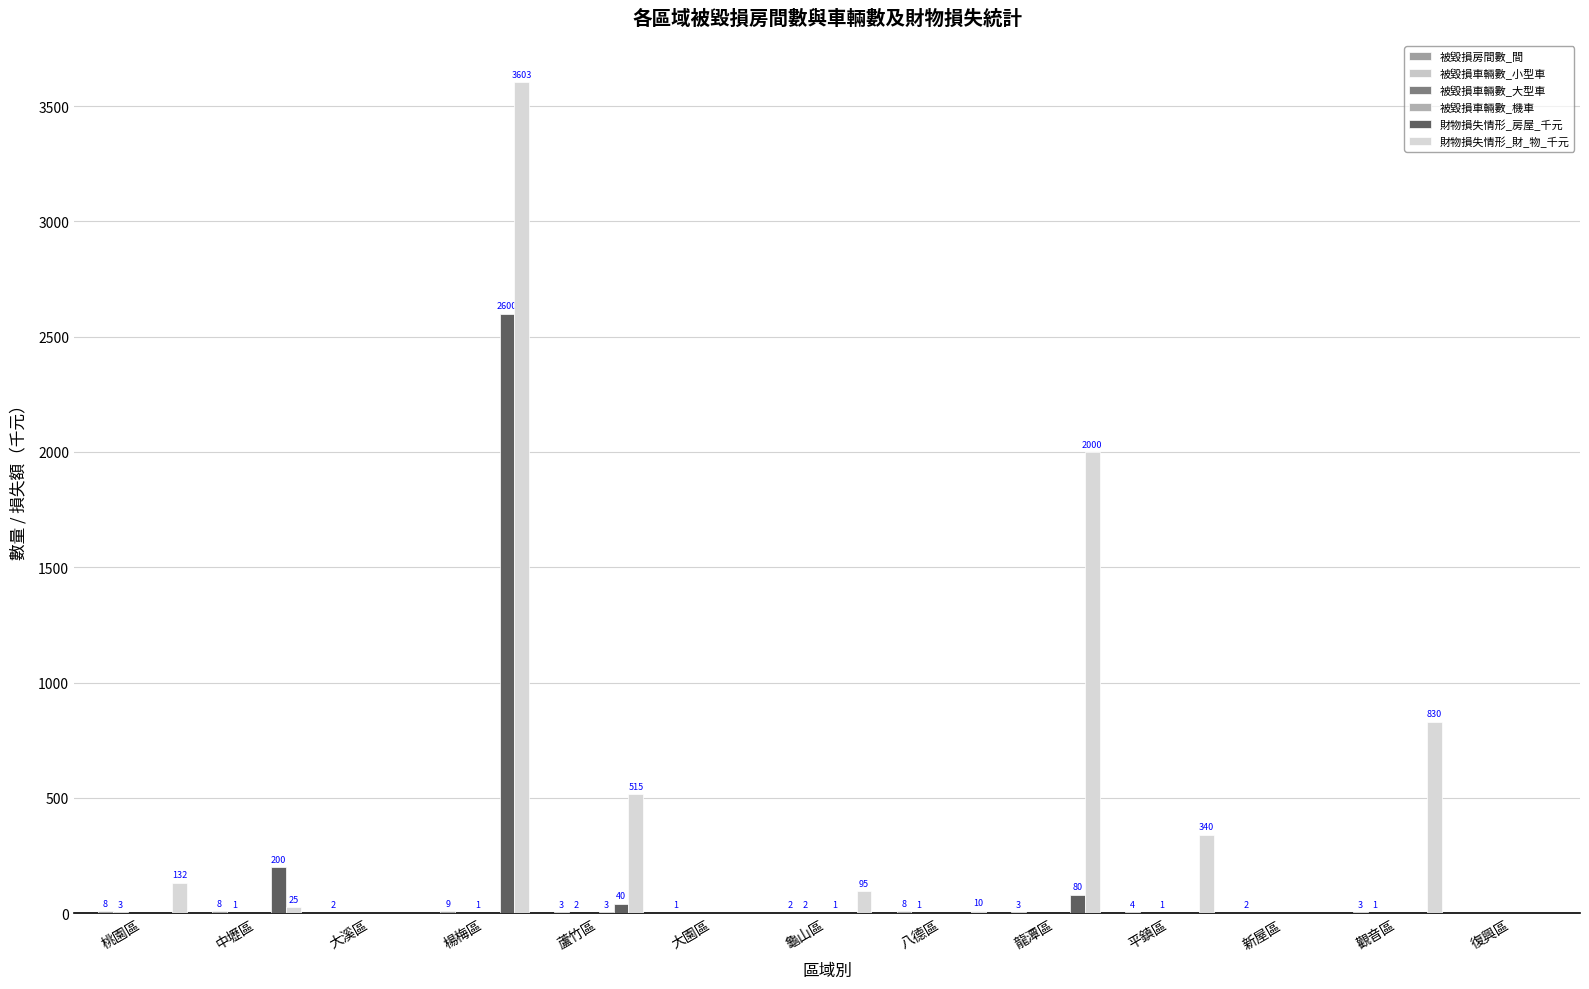

Are the bars horizontal?

No